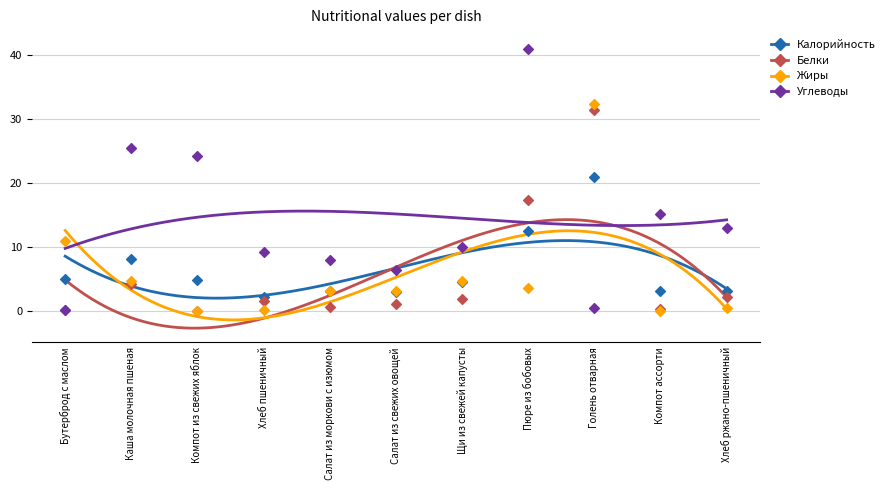

Which series reaches the maximum Y coordinate?

Углеводы